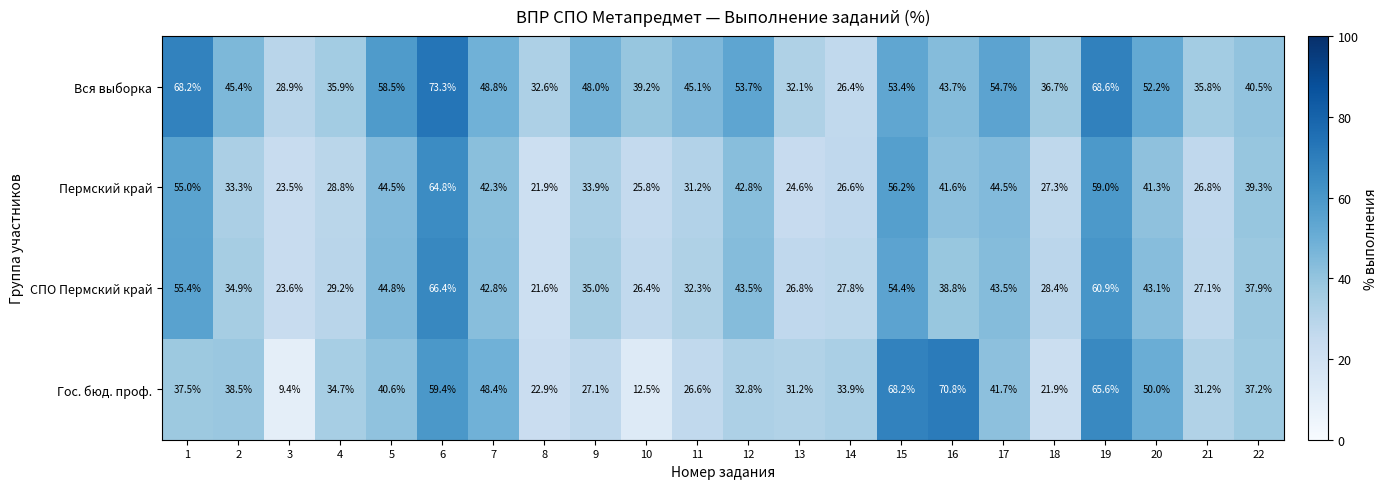

At how many categories does at least one series exceed 58?

6